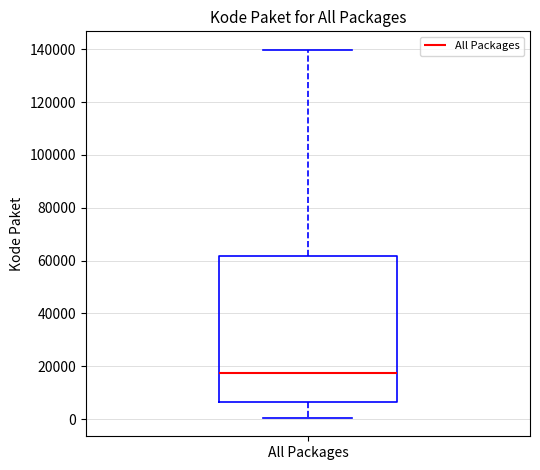

Where does the median line of the box for All Packages sit on the y-axis? The values are not printed on the chart, so give them approximately, as read against the axis.

18000